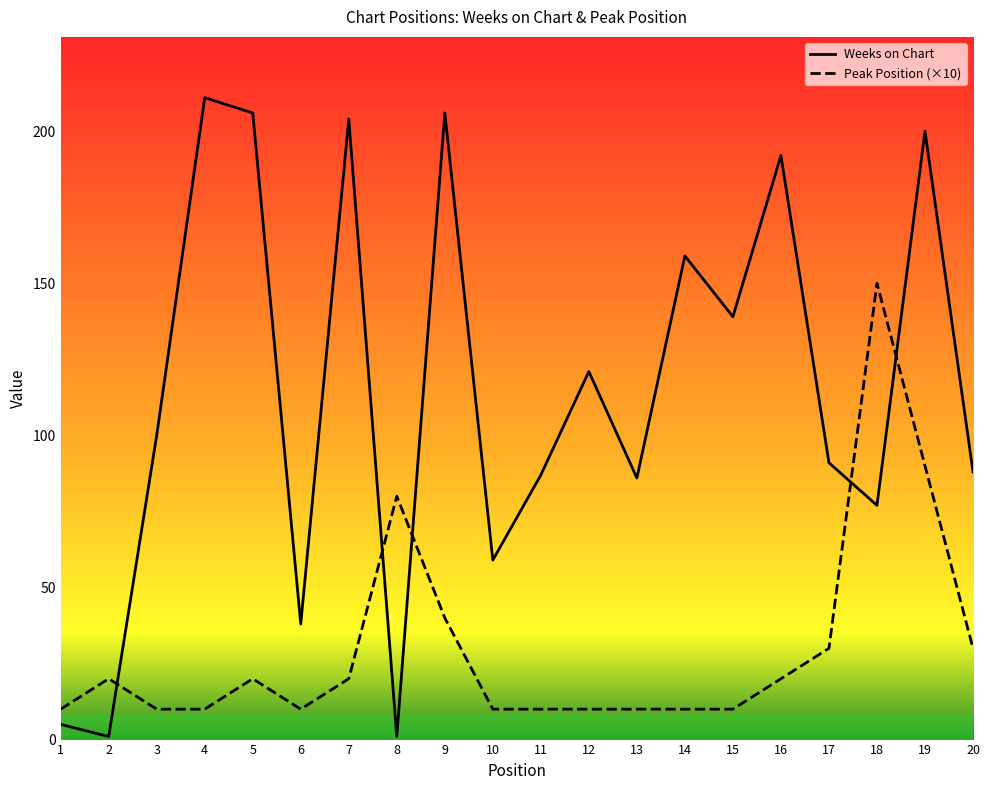

The Peak Position (×10) series shows 20 at 2. True or false?

True